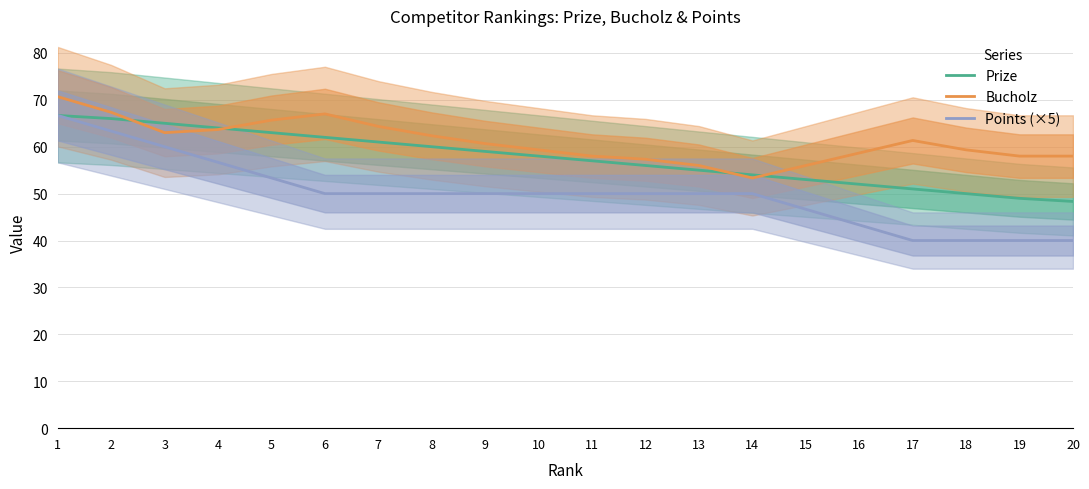

What are all the series names shown in the legend?

Prize, Bucholz, Points (×5)